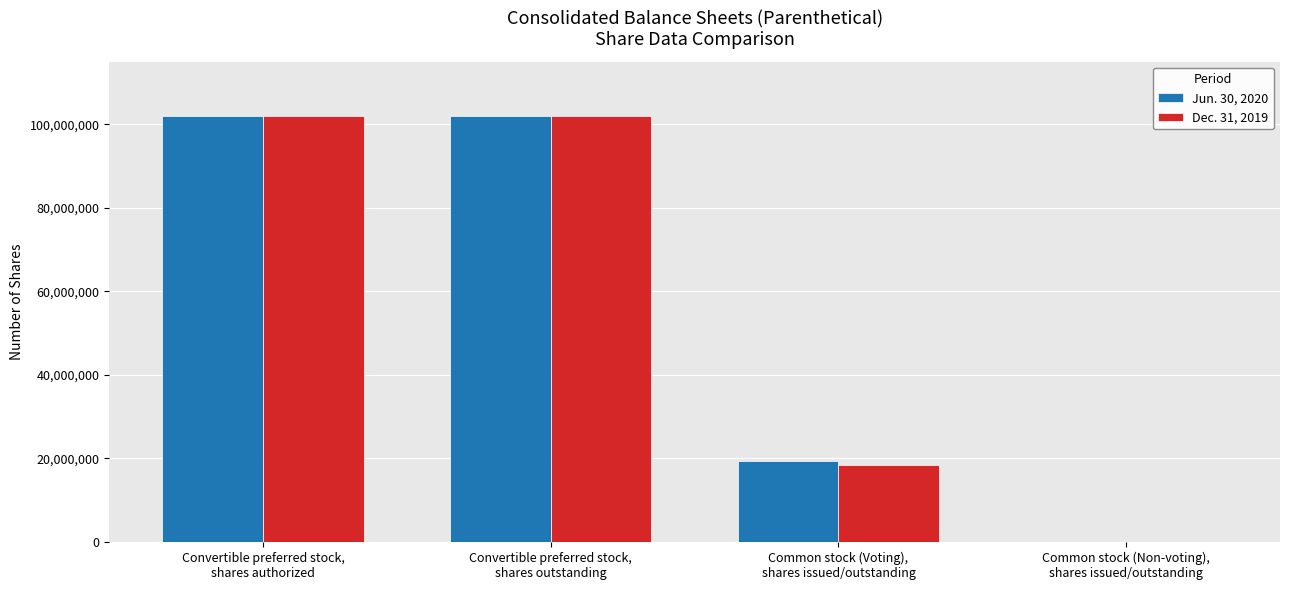

How many groups of bars are there?

4